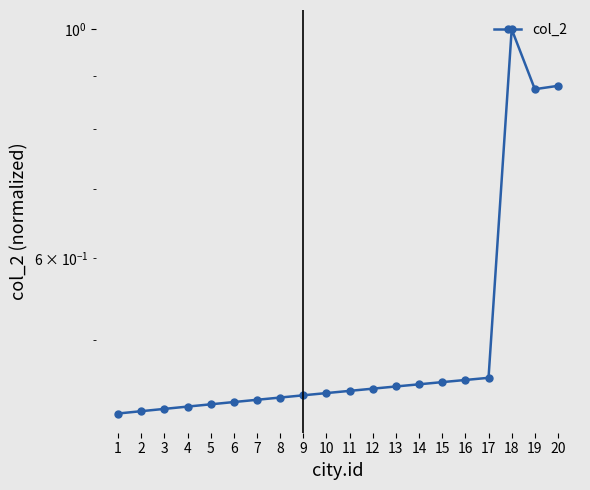

What is the value of the 13th point from the left?

0.5